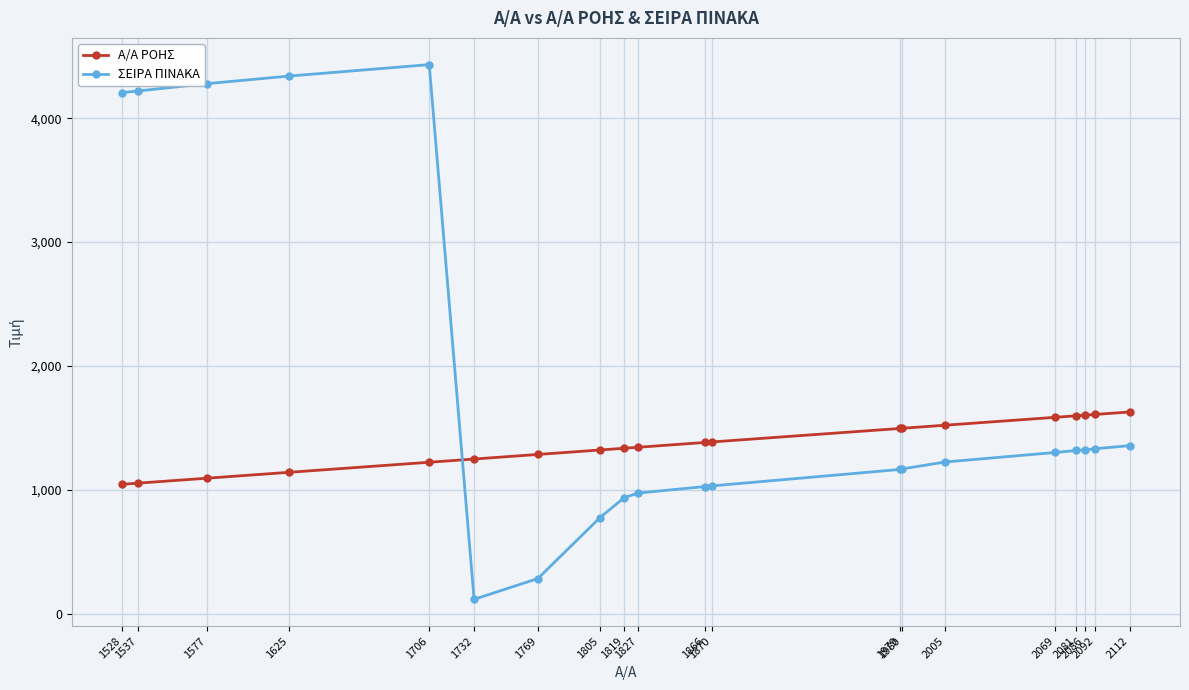

Between 1732 and 2005, which series saw the biggest shift?

ΣΕΙΡΑ ΠΙΝΑΚΑ